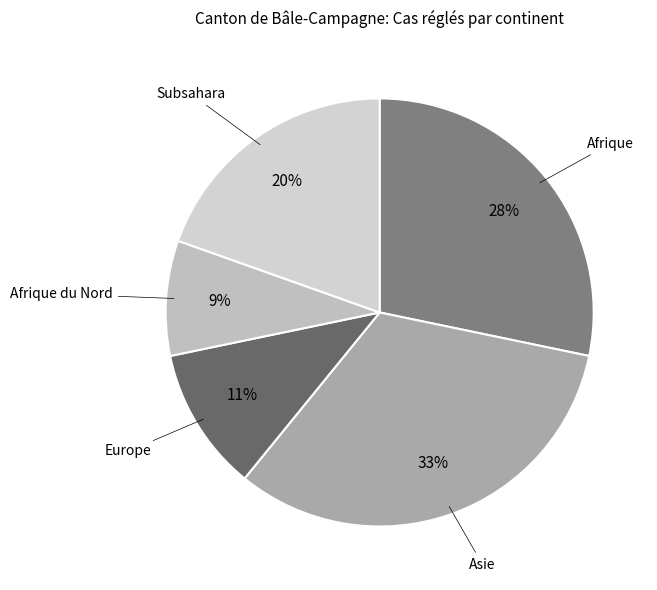

Which slice is the largest?

Asie